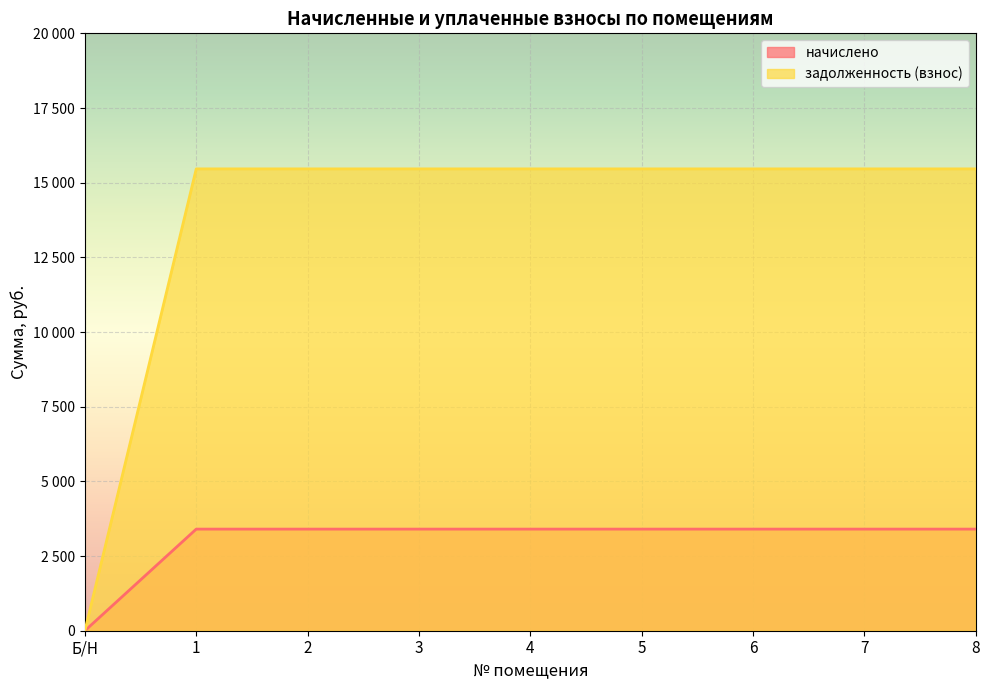

What is the total value across all series at 7?

18864